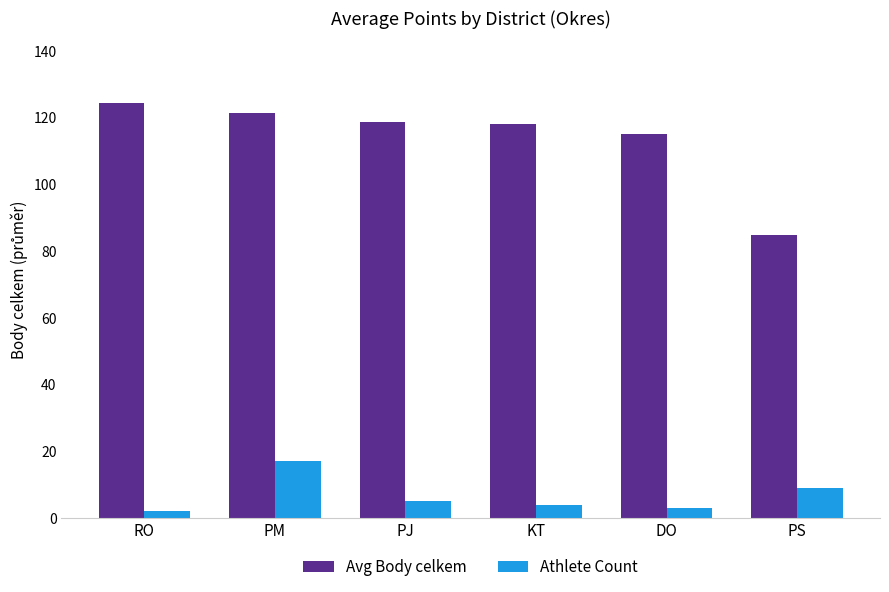

Is it true that Avg Body celkem equals 118.8 at PJ?

True